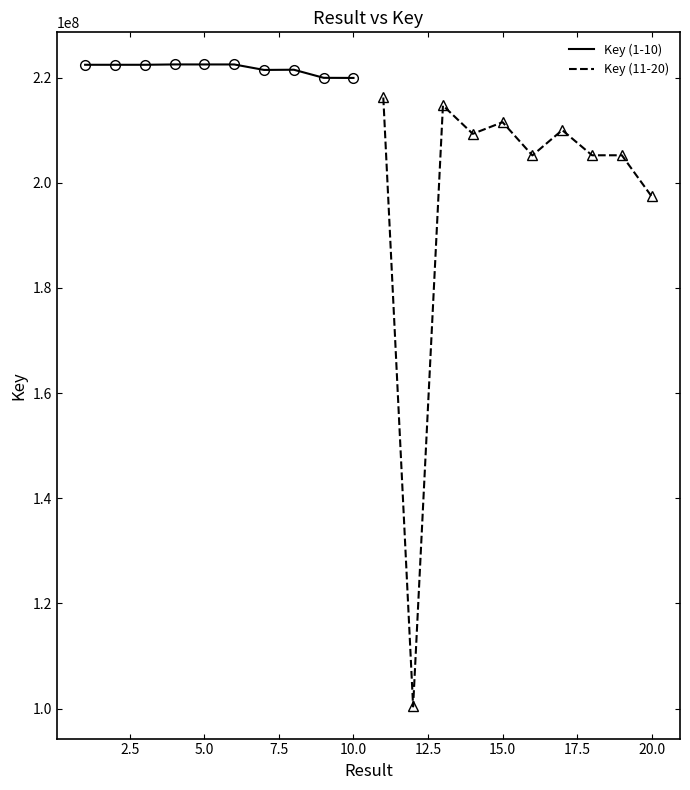

What is the maximum value for Key (11-20)?

216211953